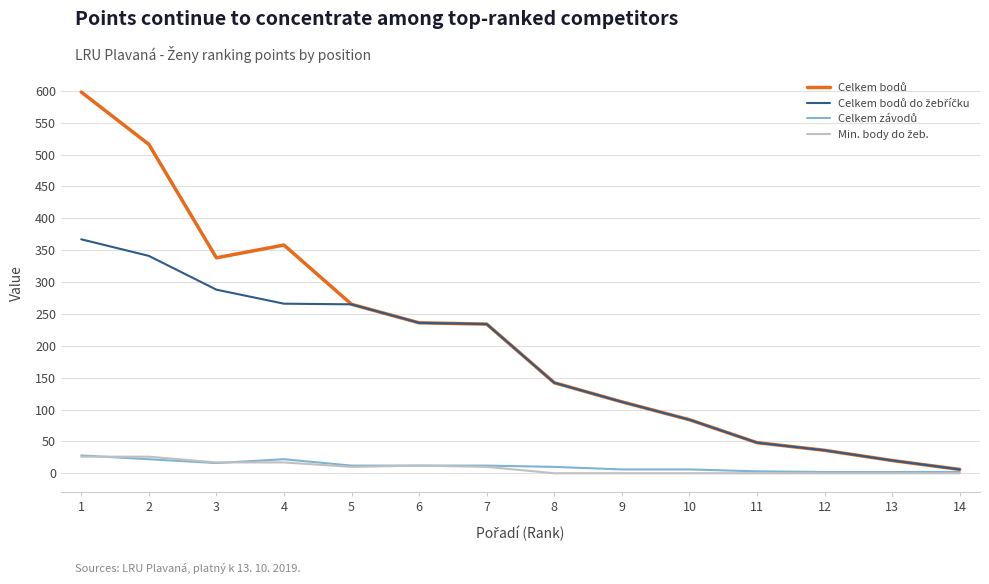

True or false: Celkem bodů and Celkem závodů intersect in this chart.

False